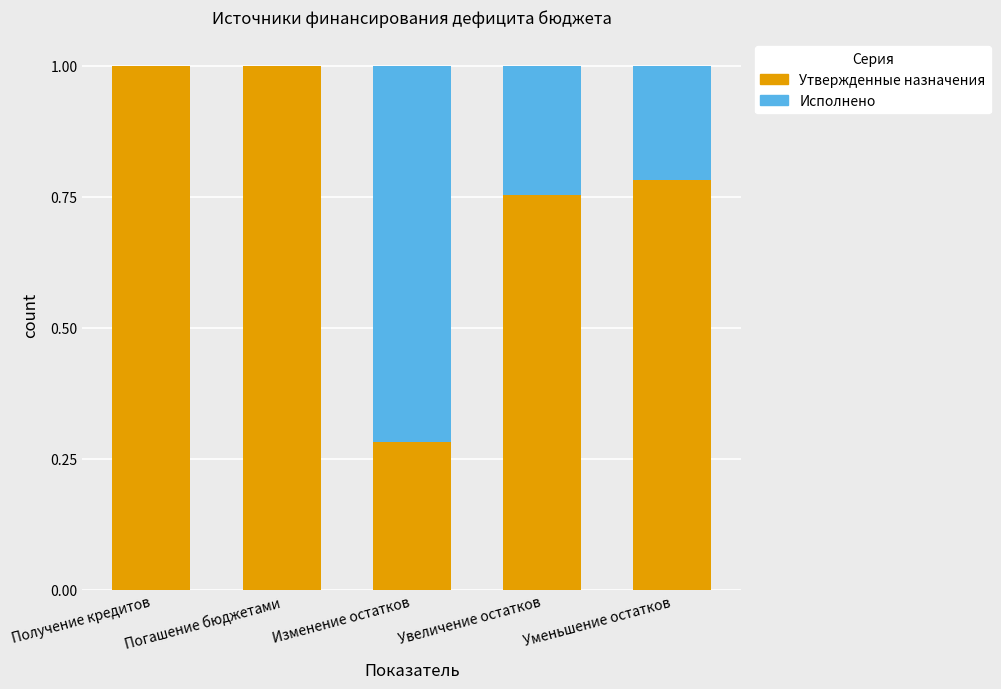

What is the sum of all Утвержденные назначения values?

3.8